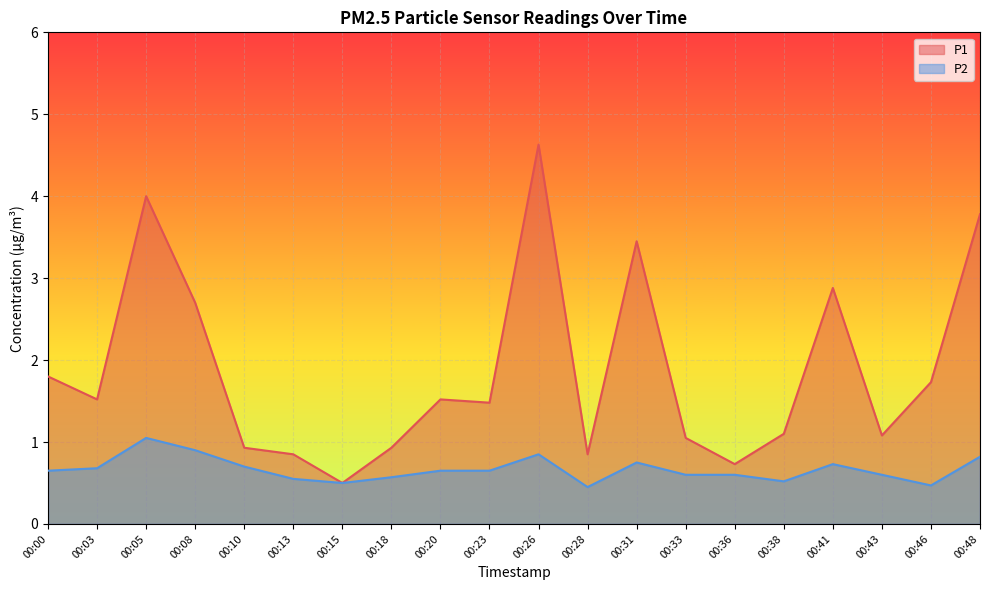

What is the total value across all series at 00:26?

5.5